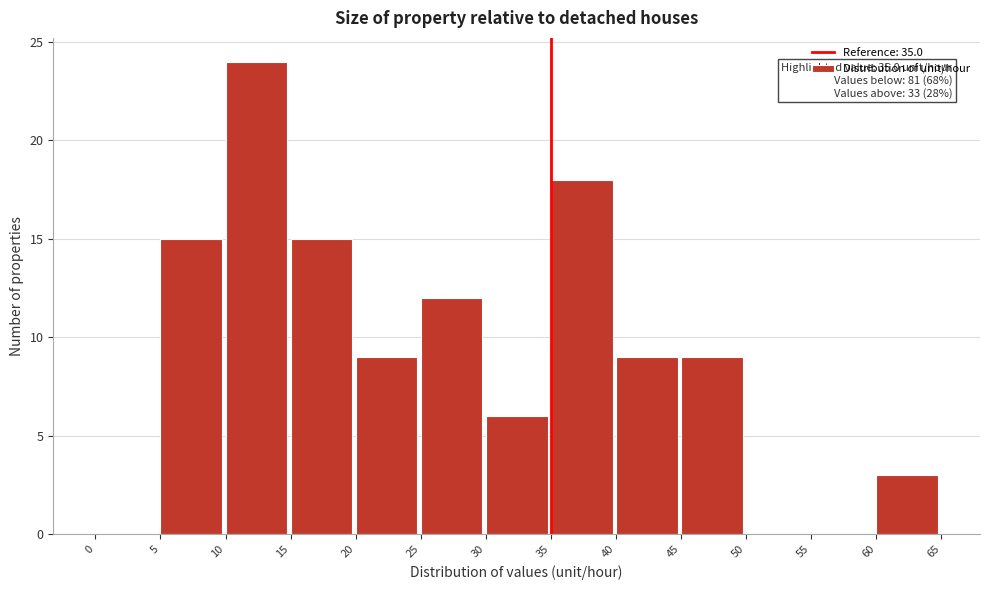

Which range on the x-axis has the tallest bar?

10 to 15